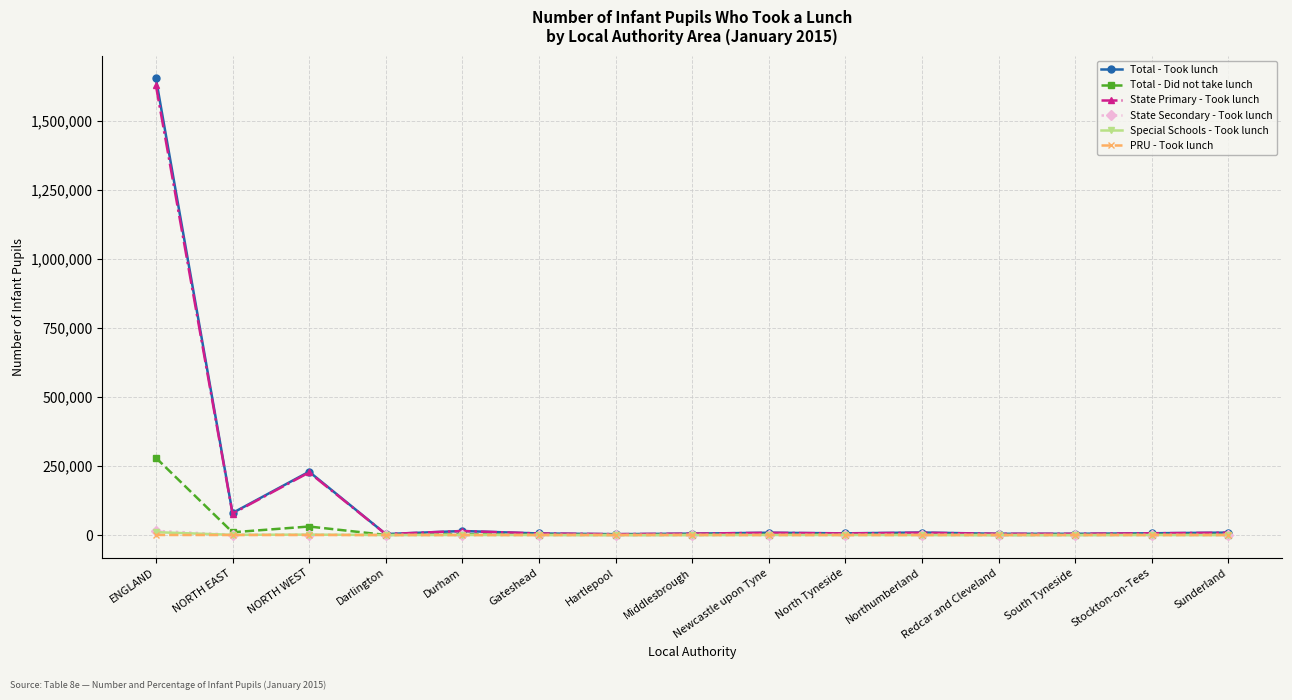

What are all the series names shown in the legend?

Total - Took lunch, Total - Did not take lunch, State Primary - Took lunch, State Secondary - Took lunch, Special Schools - Took lunch, PRU - Took lunch